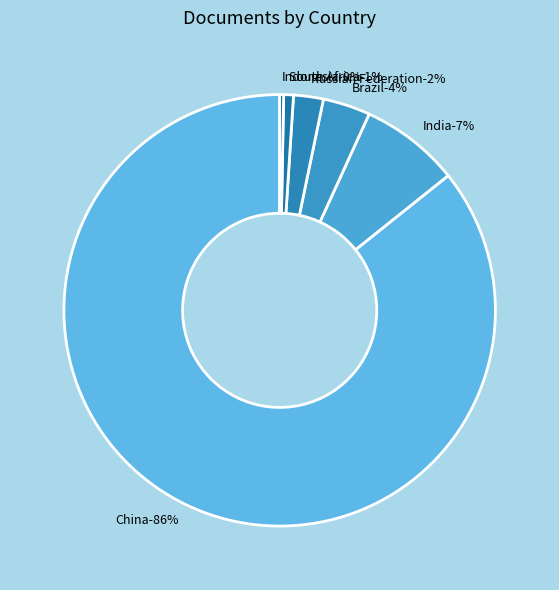

What is the total percentage of Russian Federation and India?

9.7%